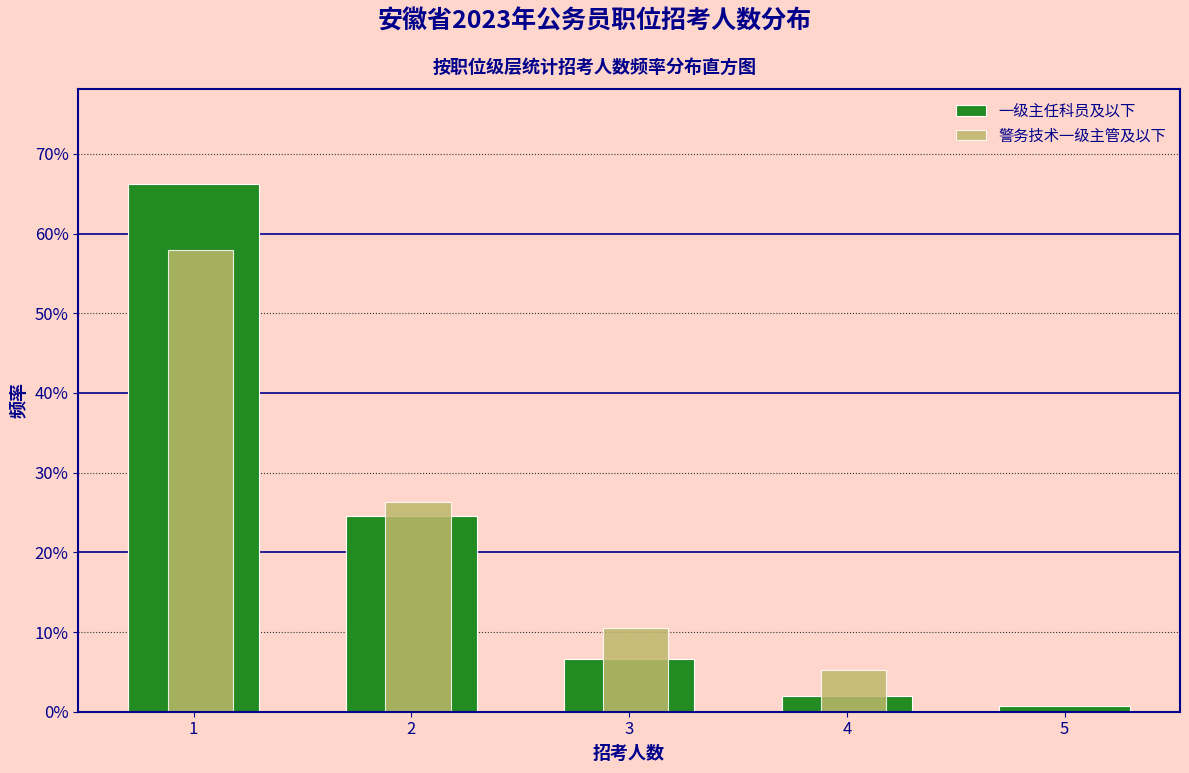

What are all the series names shown in the legend?

一级主任科员及以下, 警务技术一级主管及以下